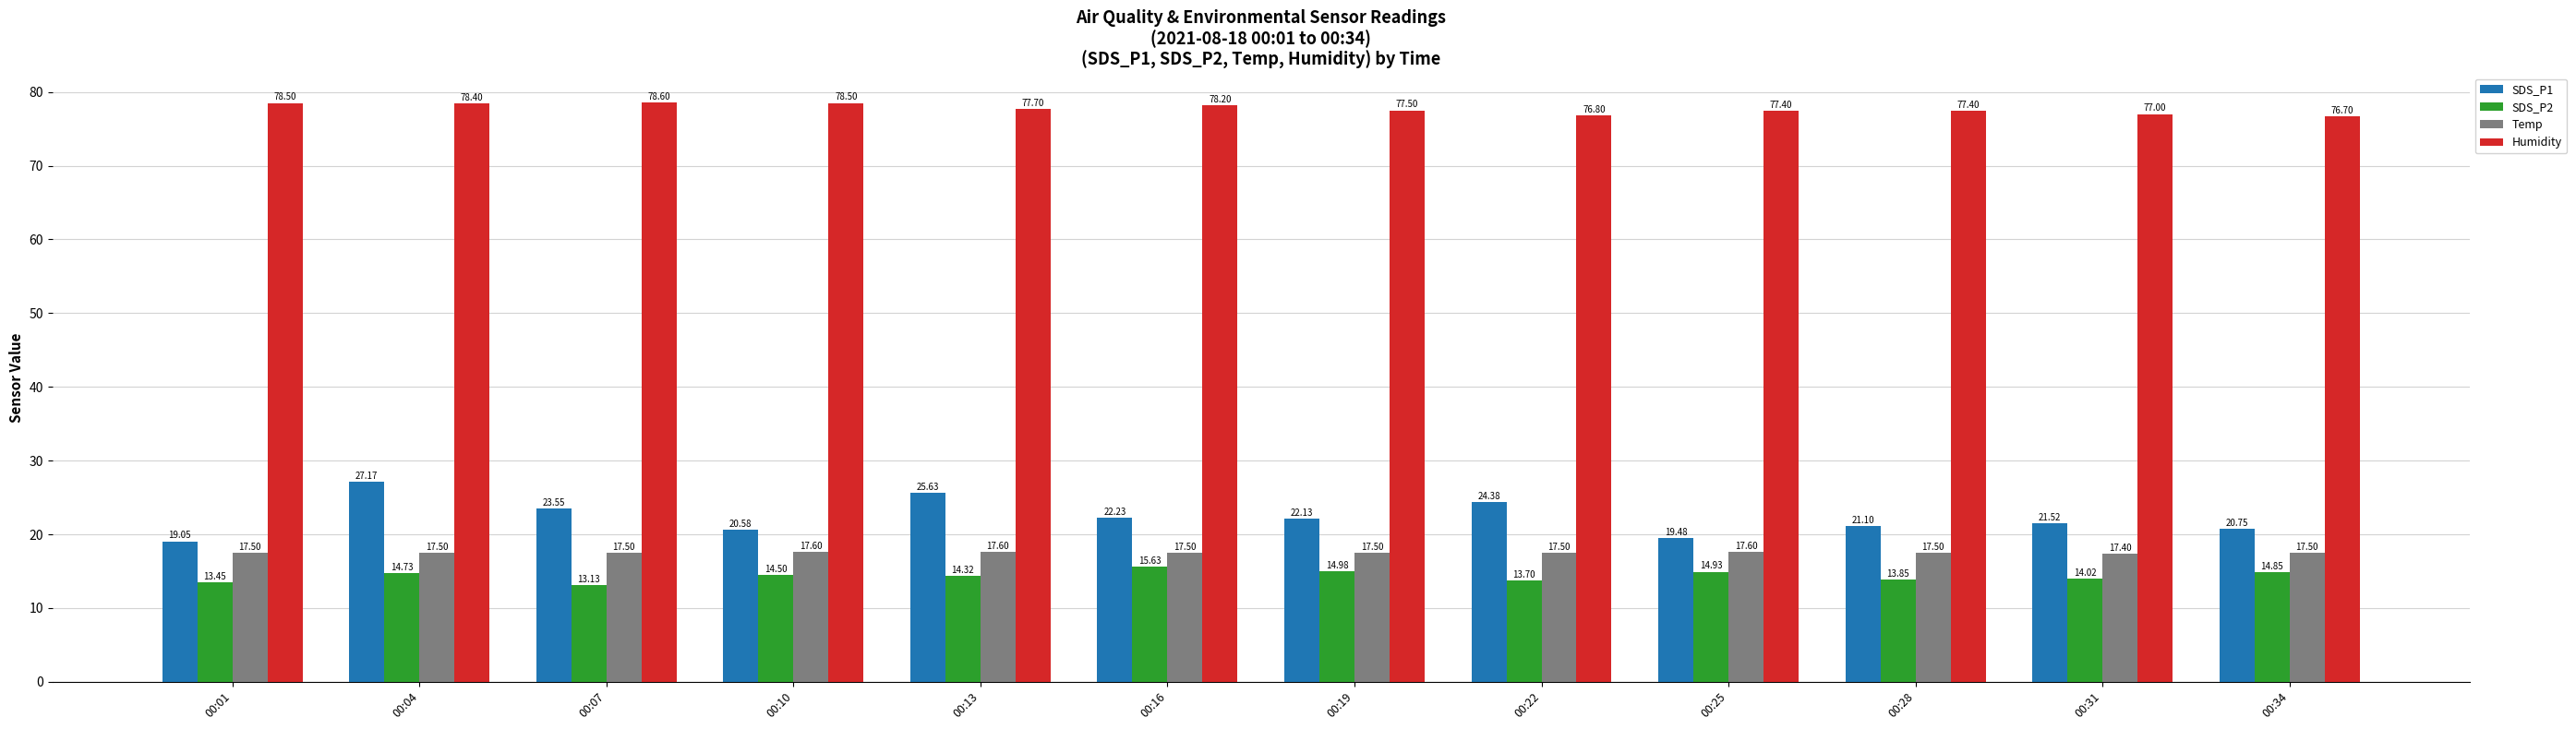

At which label does SDS_P2 first exceed 14?

00:04